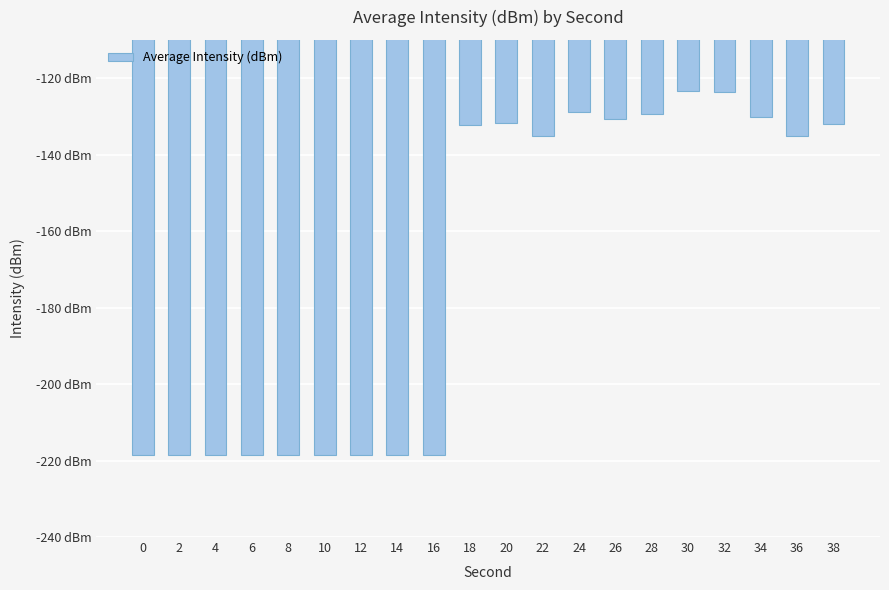

What is the change in value from 8 to 34?

+88.4